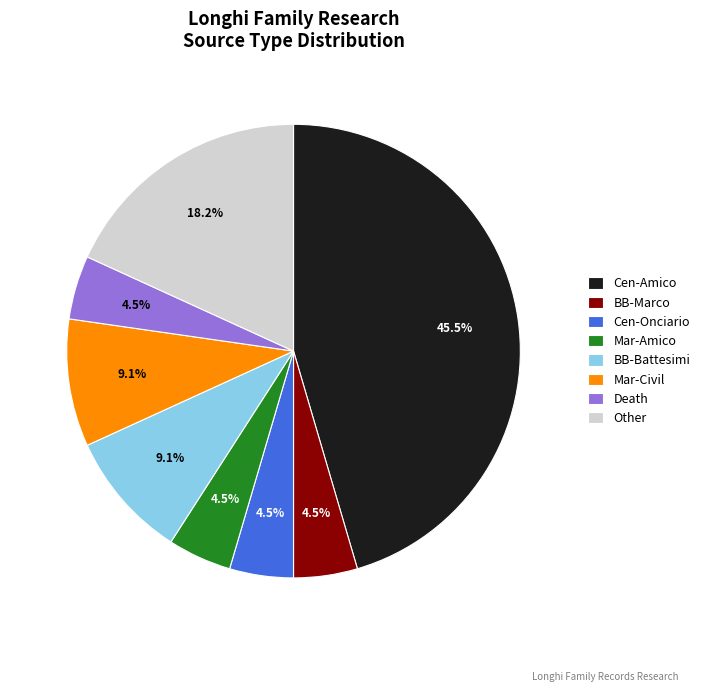

Is there a majority slice in this chart?

No